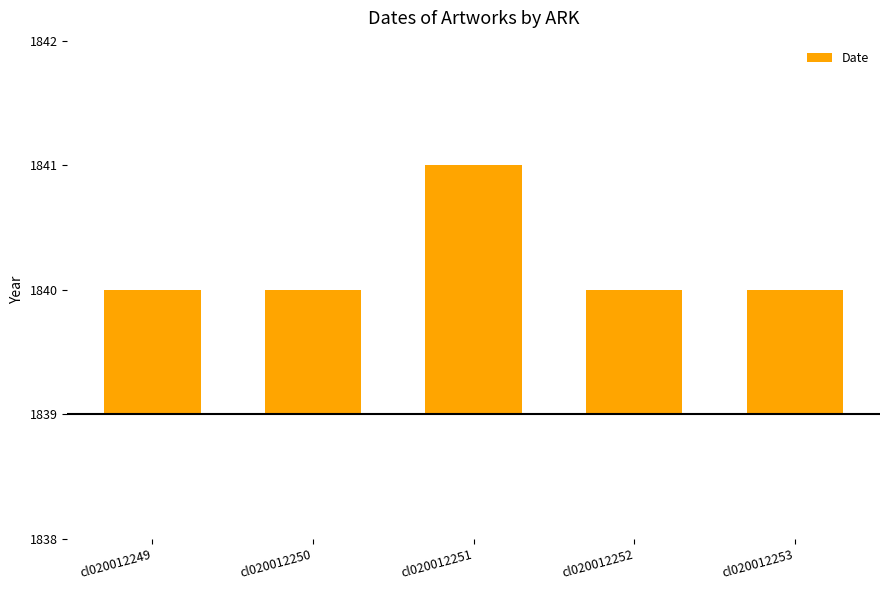

What is the sum of all values?

6